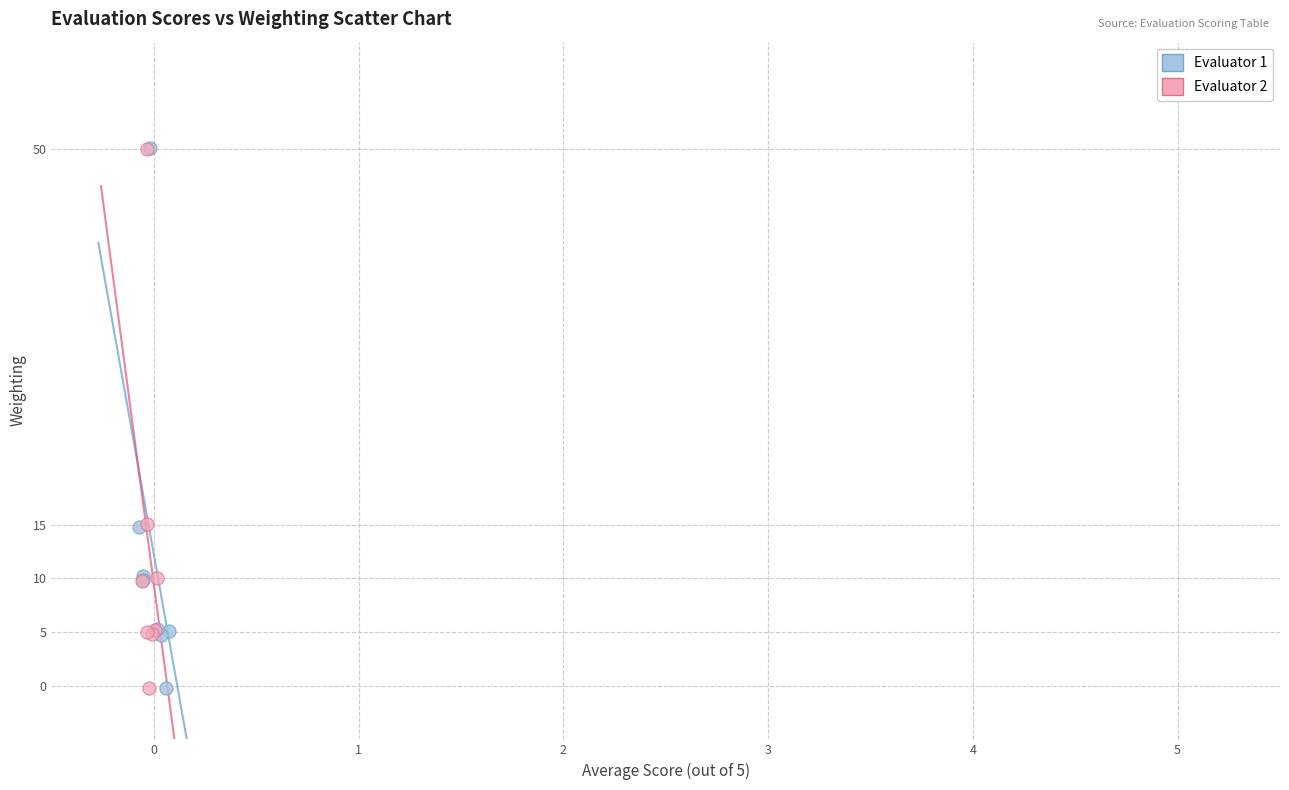

What are all the series names shown in the legend?

Evaluator 1, Evaluator 2